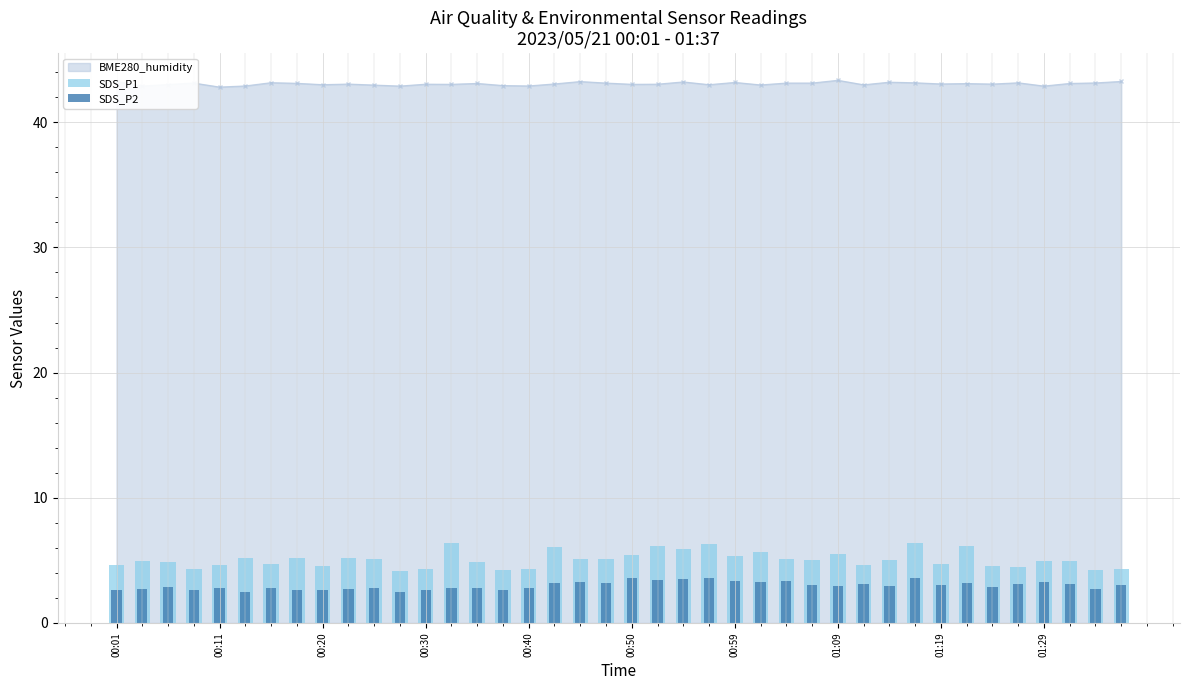

What is the highest value of the BME280_humidity series?

43.4